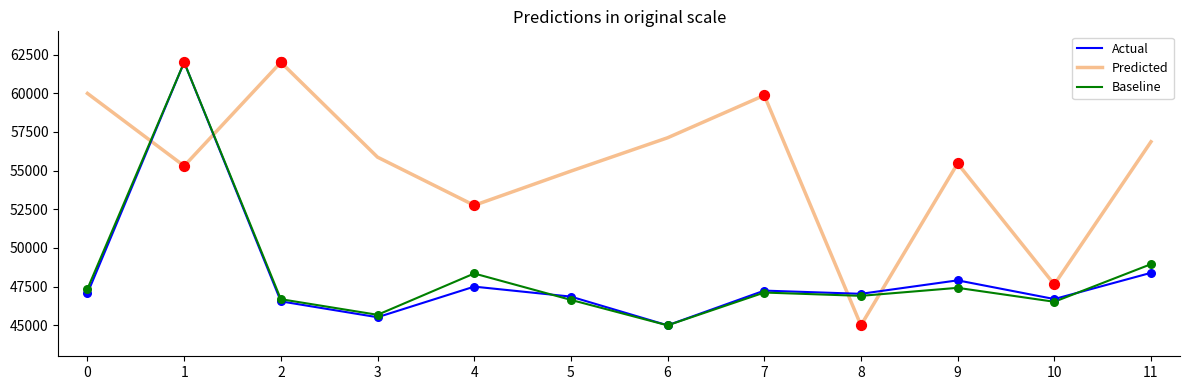

Which series changed the most between 1 and 2?

Actual